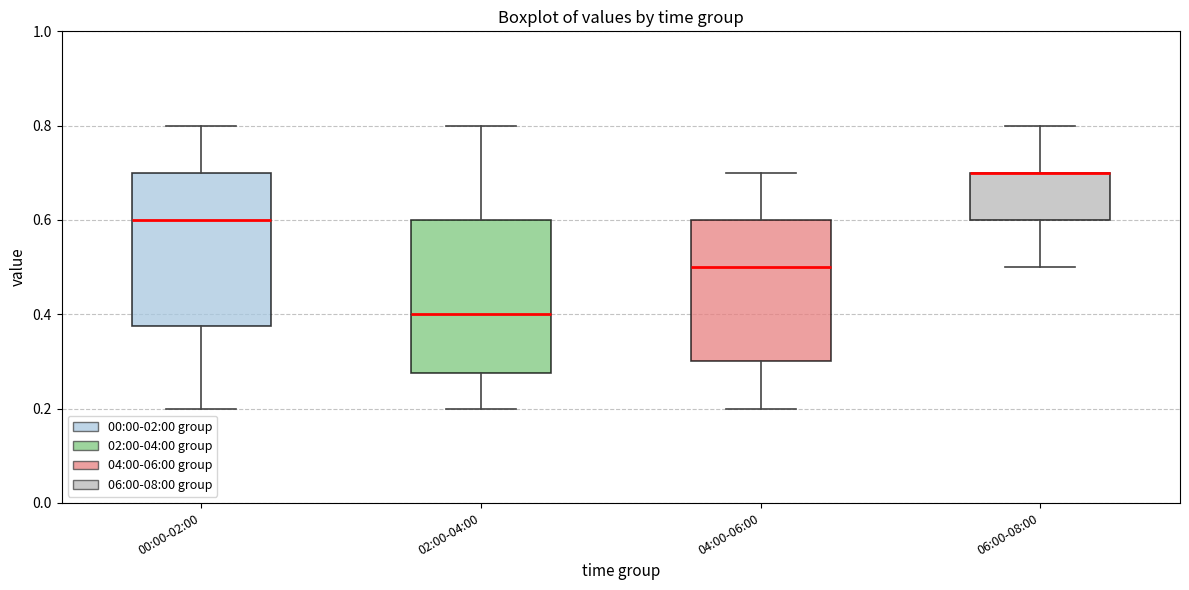

Reading left to right, transcribe this box plot: for each box, give where its median line is, the range the box spans, and where its two whiskers end, as read against the y-axis. The values are not printed on the chart, so give them approximately, as read against the axis.

00:00-02:00: median 0.60, box 0.38 to 0.70, whiskers 0.20 to 0.80
02:00-04:00: median 0.40, box 0.28 to 0.60, whiskers 0.20 to 0.80
04:00-06:00: median 0.50, box 0.30 to 0.60, whiskers 0.20 to 0.70
06:00-08:00: median 0.70 (drawn on the box's upper edge), box 0.60 to 0.70, whiskers 0.50 to 0.80